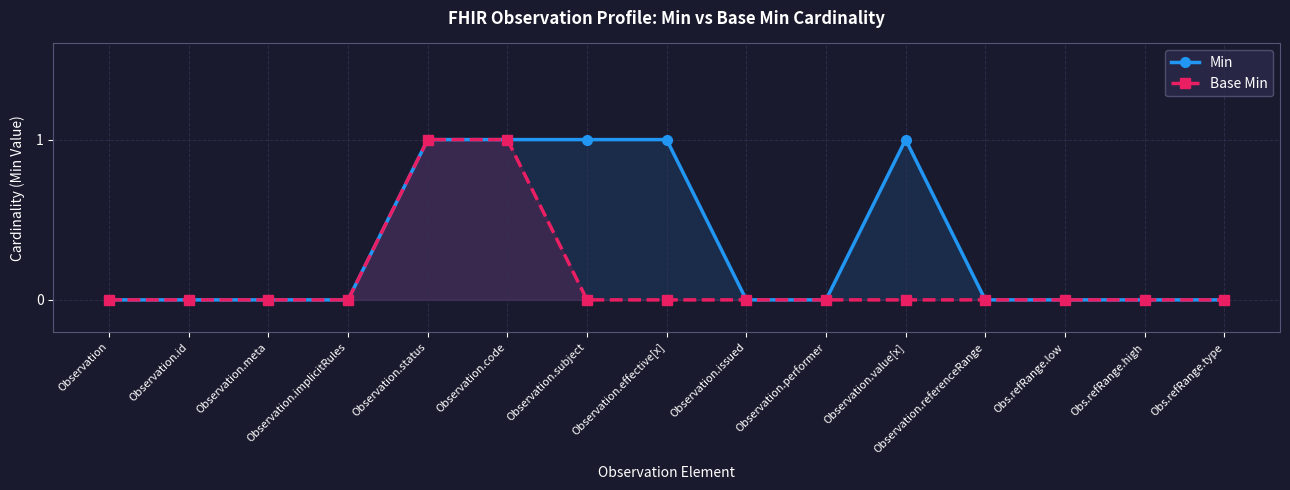

What is the difference between the maximum and minimum values in the Min series?

1